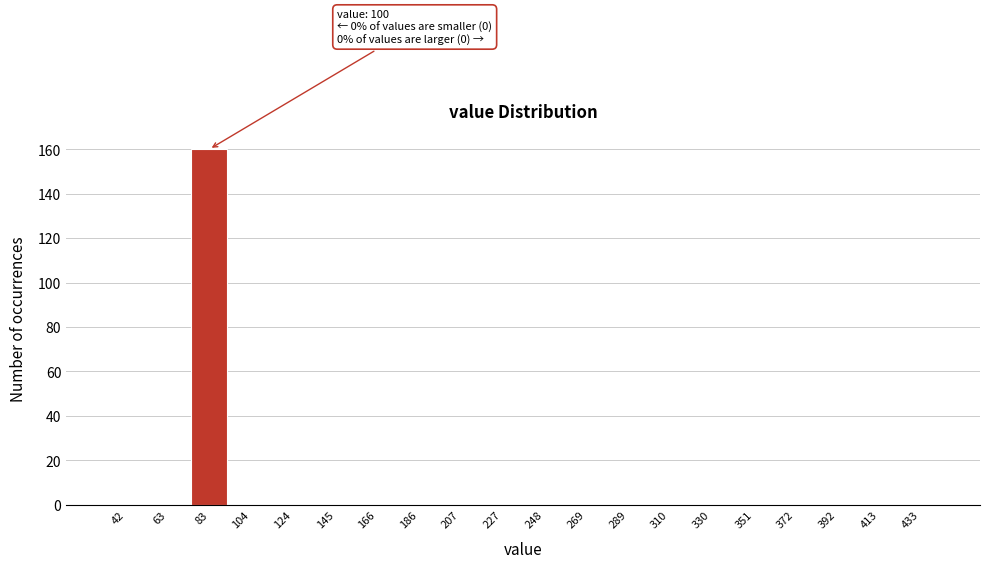

Reading right to left, list all the values displayed in this chart.

433=0	413=0	392=0	372=0	351=0	330=0	310=0	289=0	269=0	248=0	227=0	207=0	186=0	166=0	145=0	124=0	104=0	83=160	63=0	42=0